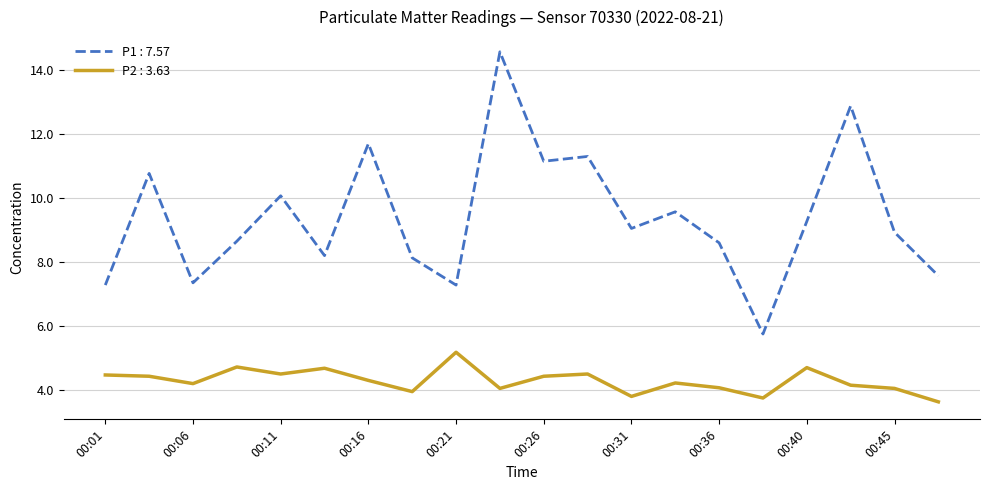

Which series has the largest range (max minus min)?

P1 : 7.57